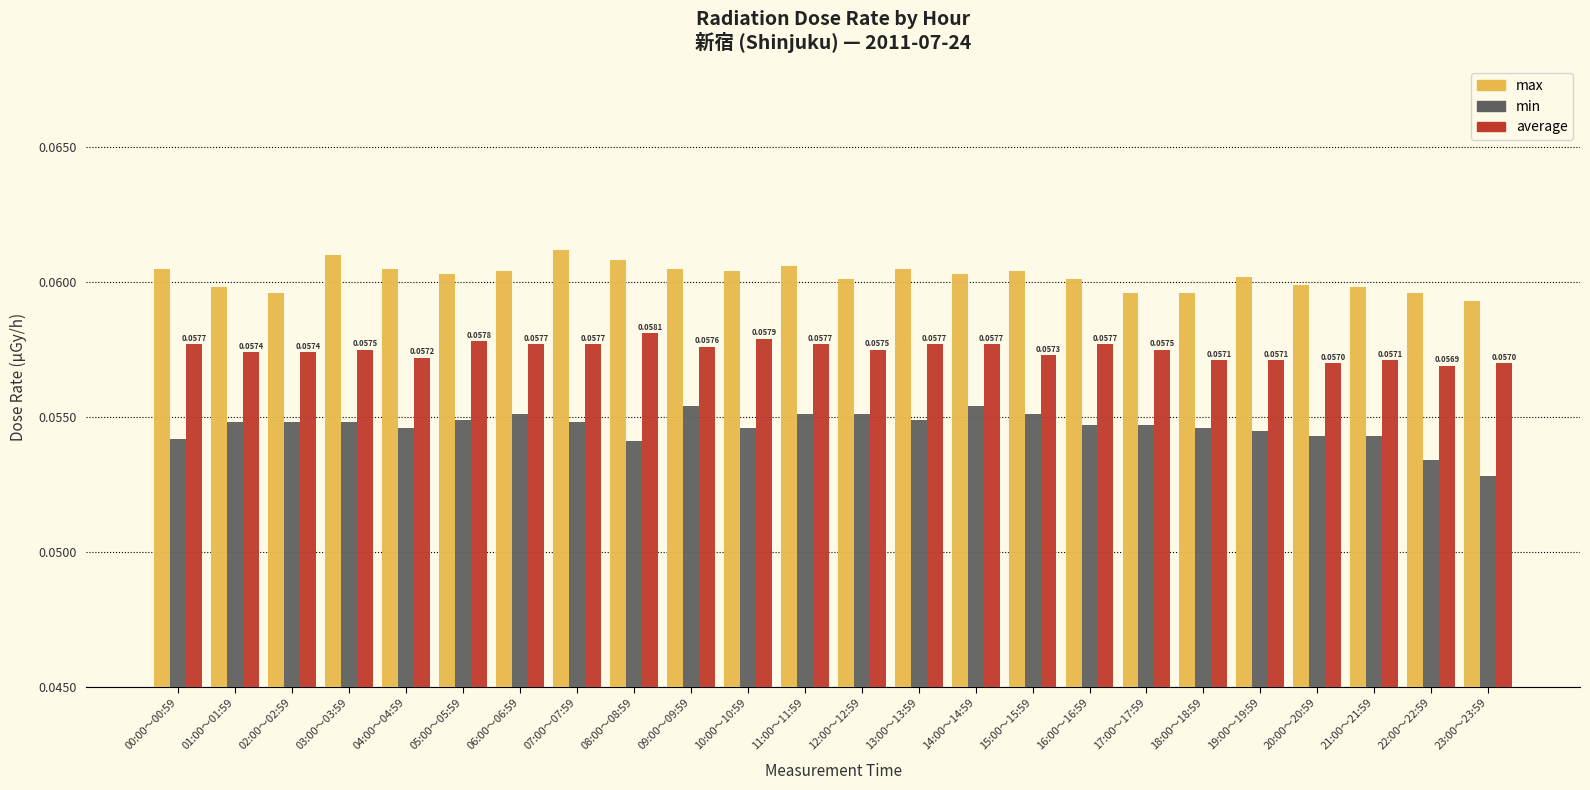

How many series are shown in this chart?

3